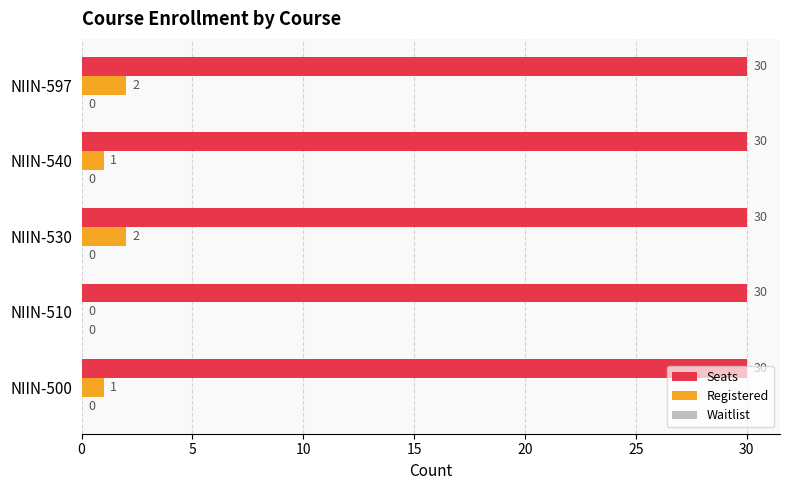

The Registered series shows 0 at NIIN-510. True or false?

True